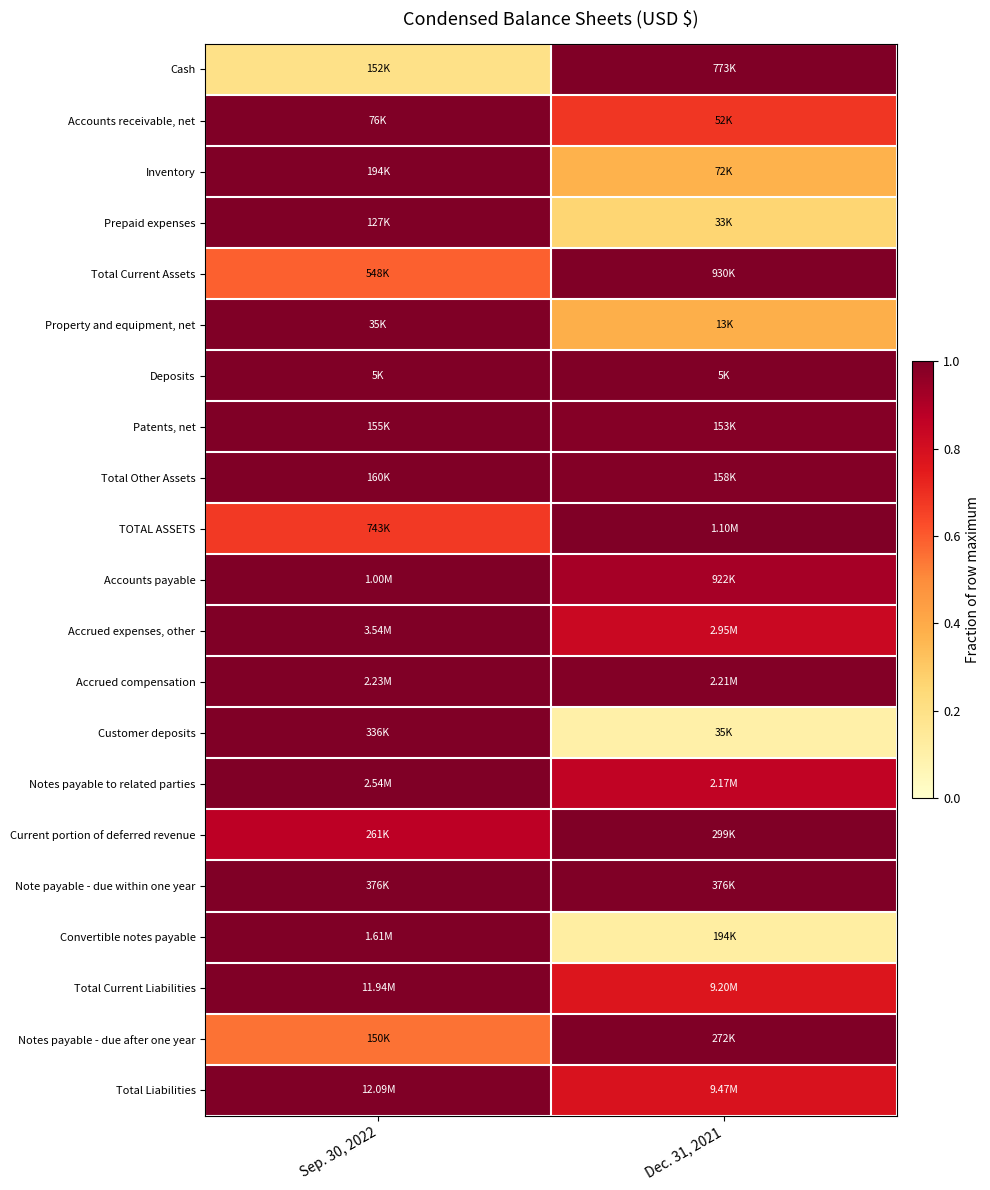

What is the maximum value shown in the chart?

1.0